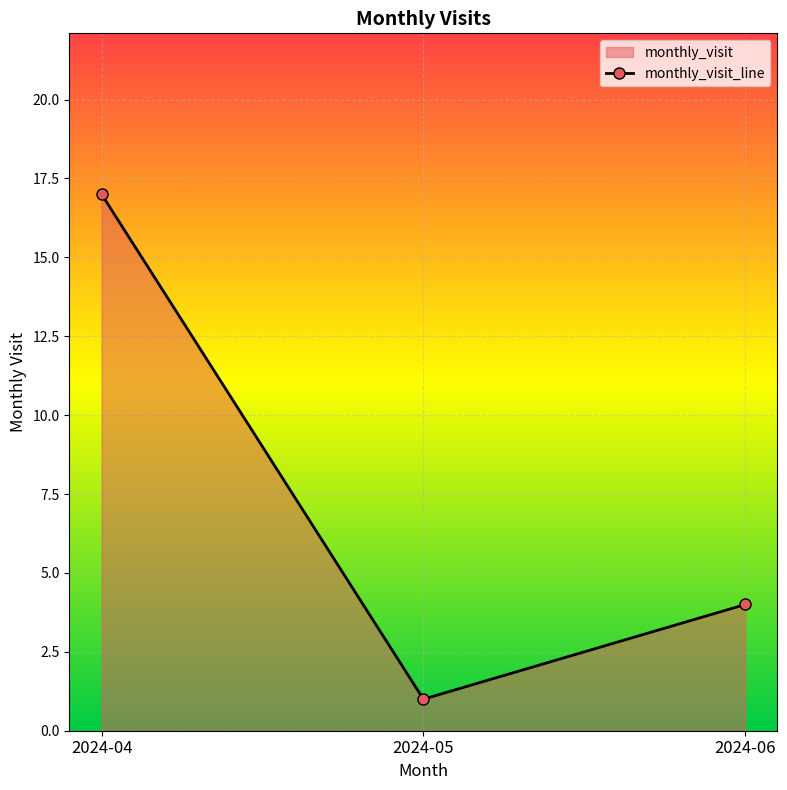

What is the smallest value displayed?

1